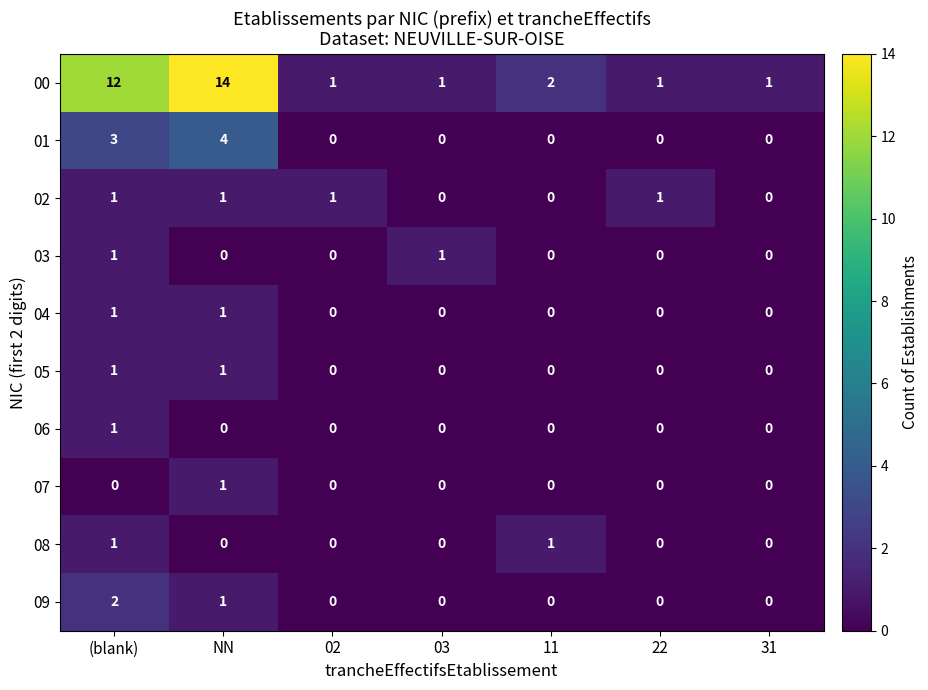

How many 06 values are between 0 and 1?

7